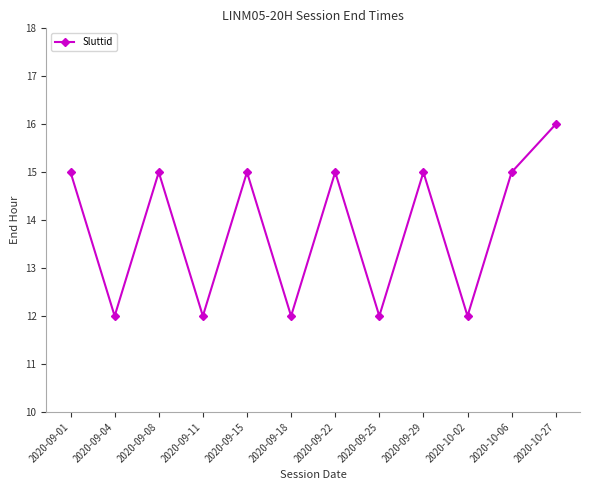

What is the difference between the maximum and minimum values?

4